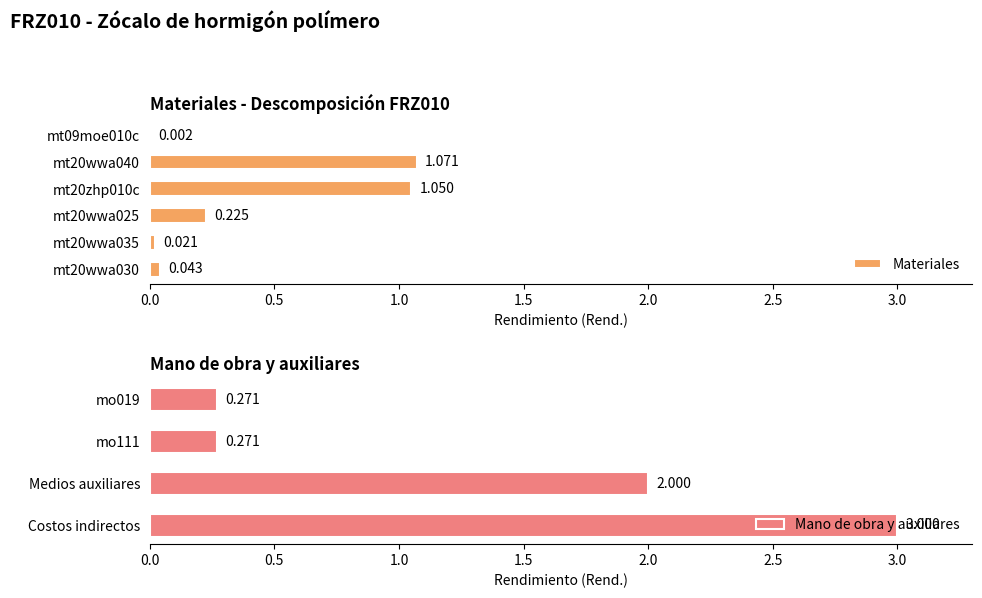

What is the difference between the maximum and second lowest values?

3.0